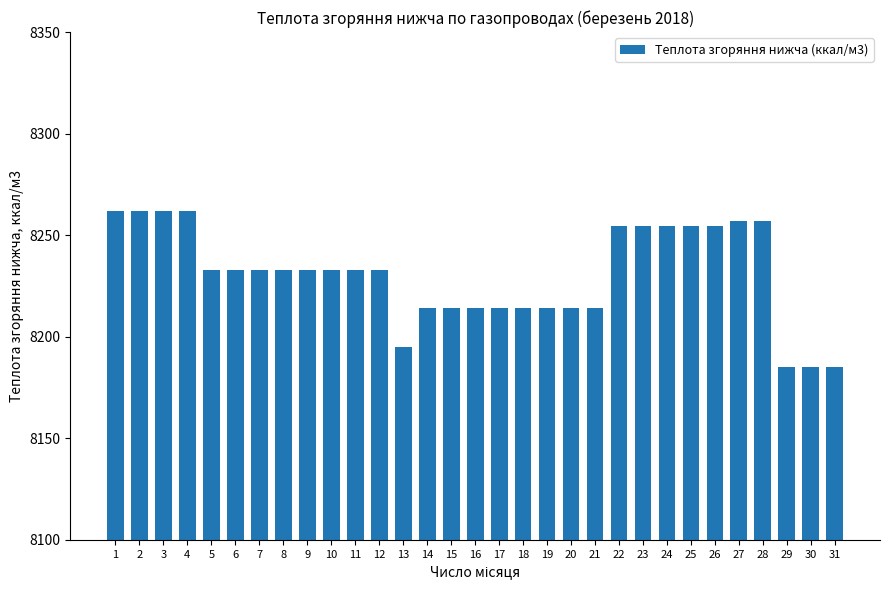

What is the change in value from 9 to 14?

-19.1